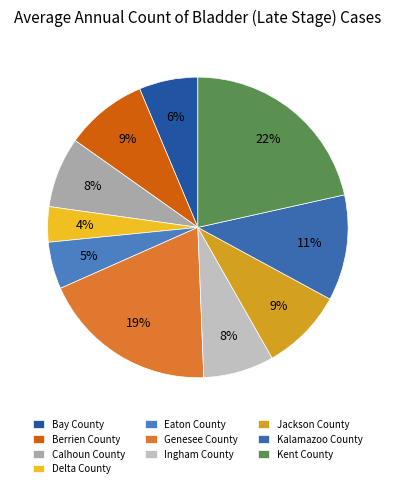

How many segments does this pie chart have?

10